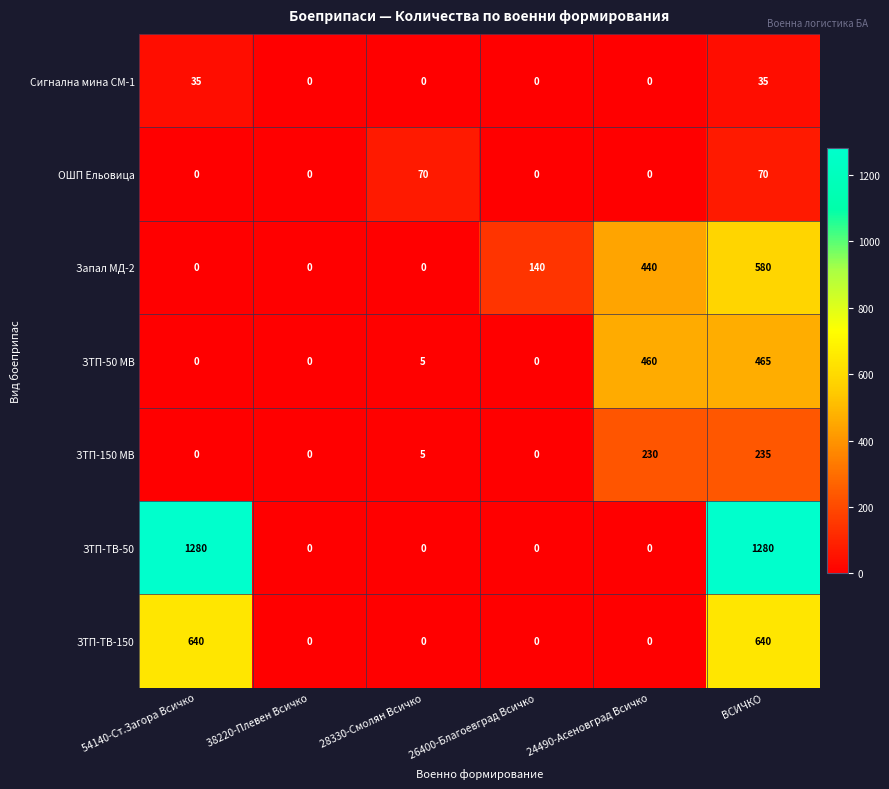

Which series has the largest range (max minus min)?

ЗТП-ТВ-50